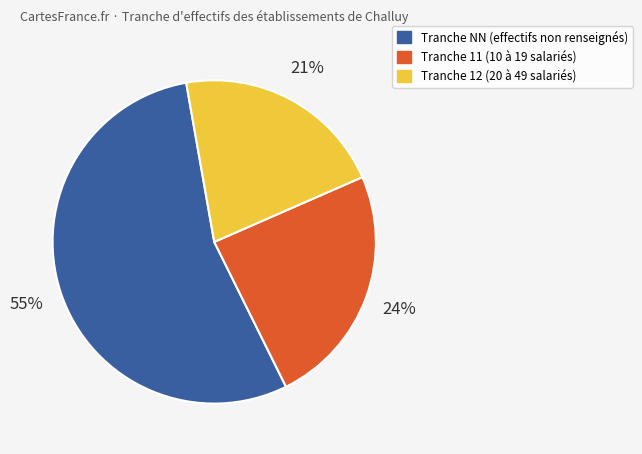

To the nearest percent, what is the average slice percentage?

33%